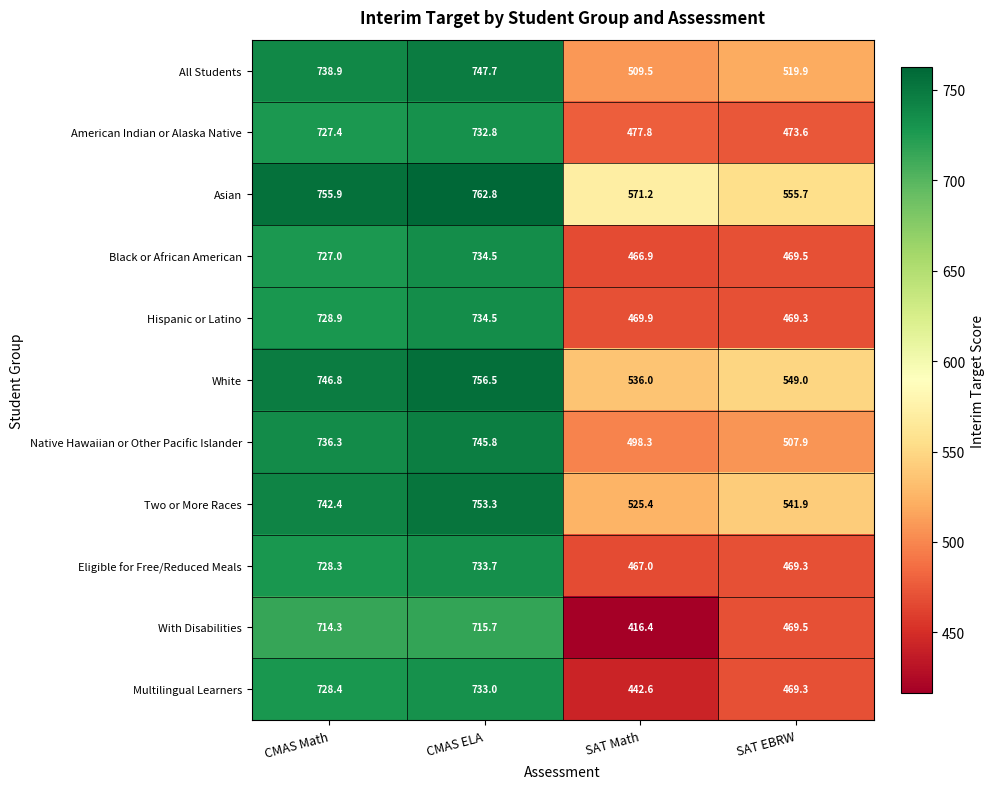

Which series has the widest spread of values?

With Disabilities